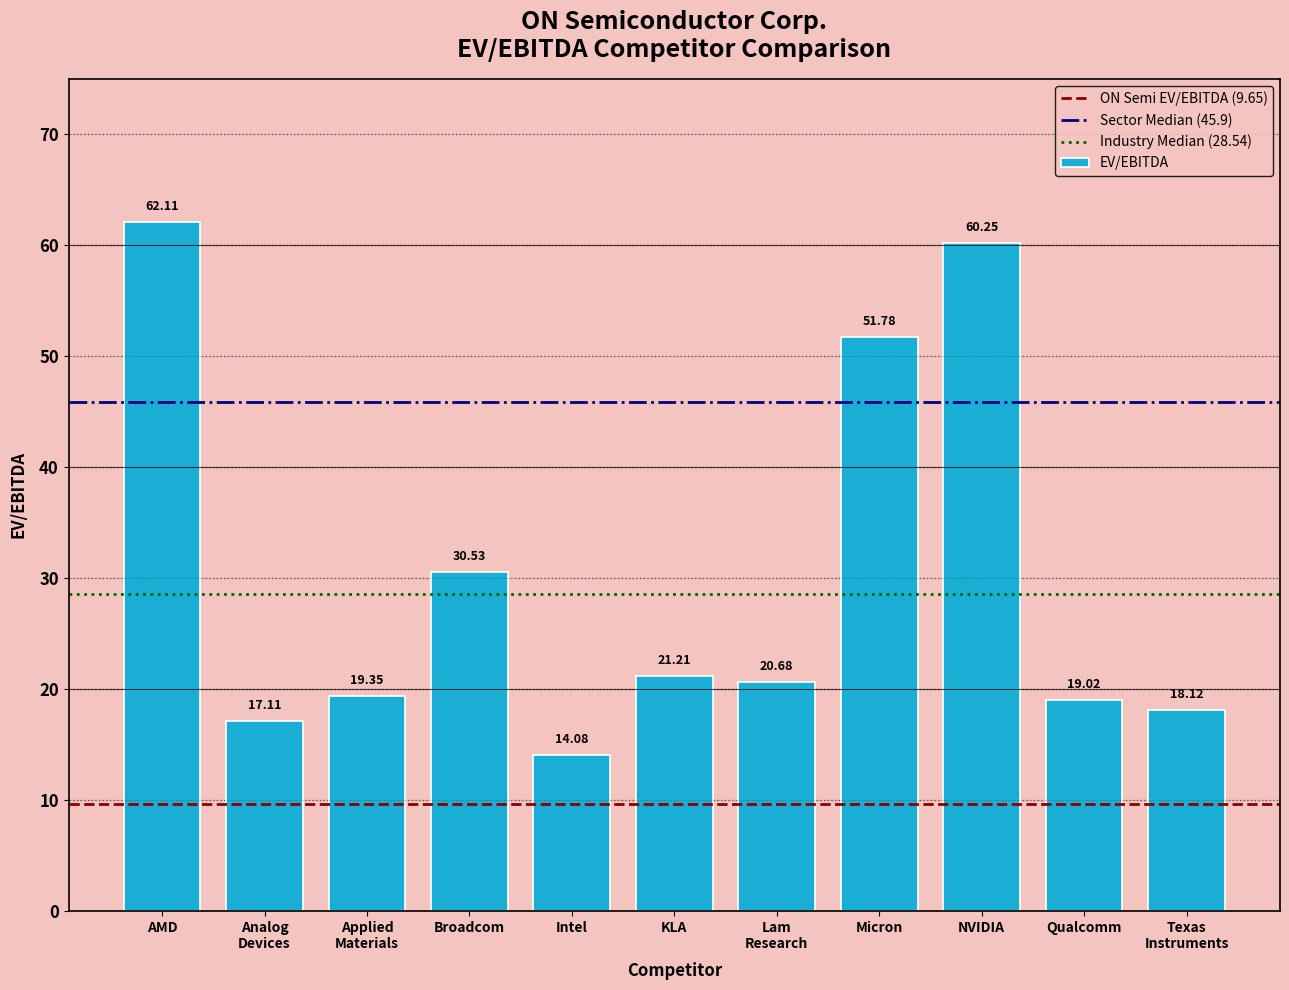

What is the label of the 2nd bar from the right?

Qualcomm